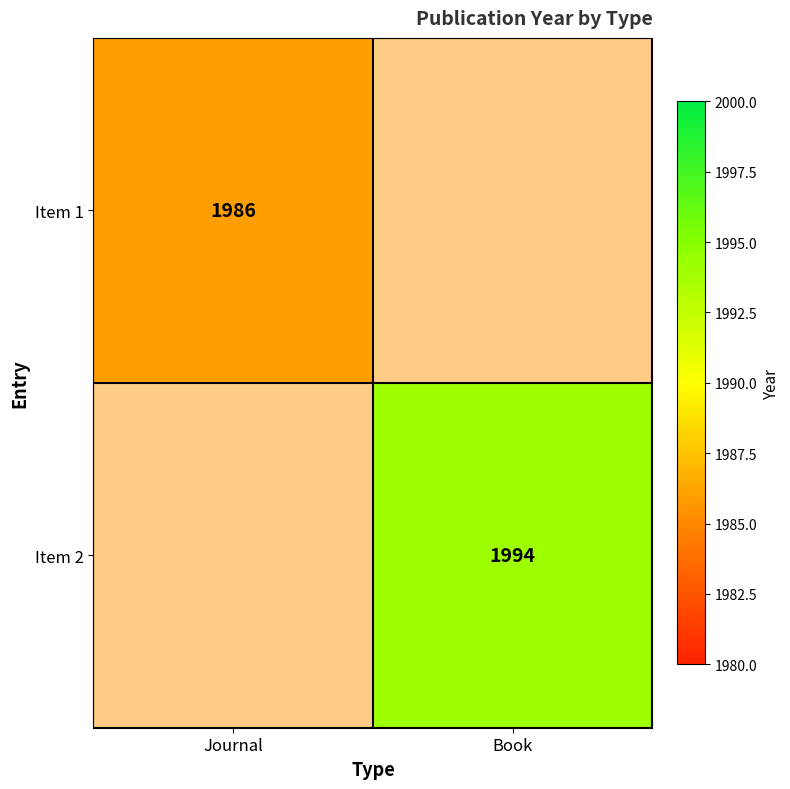

The Item 1 series shows 1986 at Journal. True or false?

True